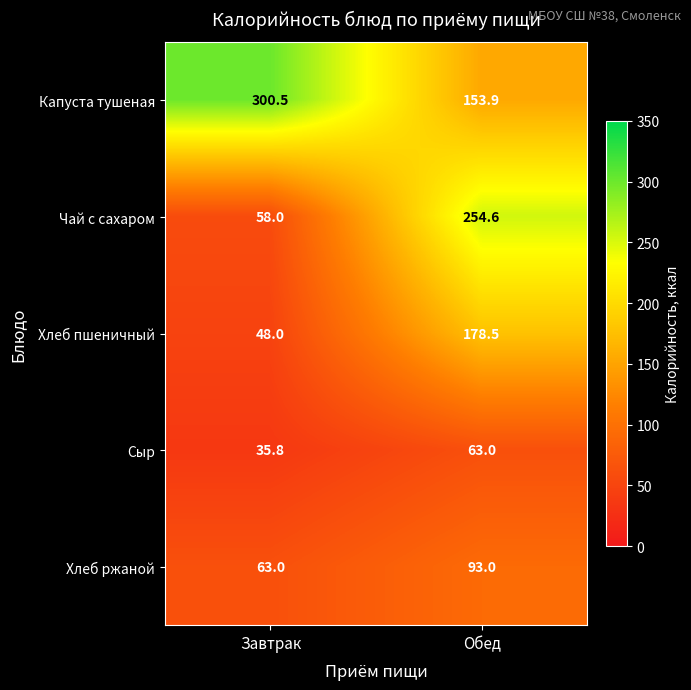

Reading left to right, list all the values displayed in this chart.

Капуста тушеная: 300.5	153.9
Чай с сахаром: 58.0	254.6
Хлеб пшеничный: 48.0	178.5
Сыр: 35.8	63.0
Хлеб ржаной: 63.0	93.0